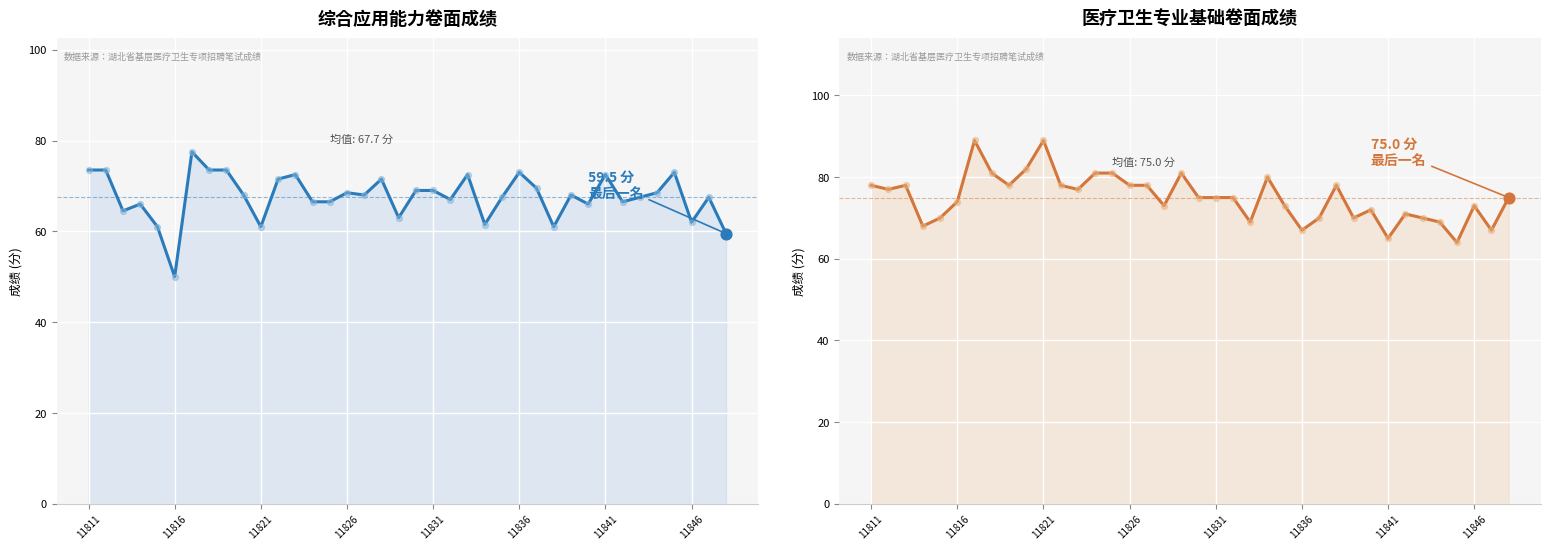

Which series reaches the minimum Y coordinate?

综合应用能力卷面成绩